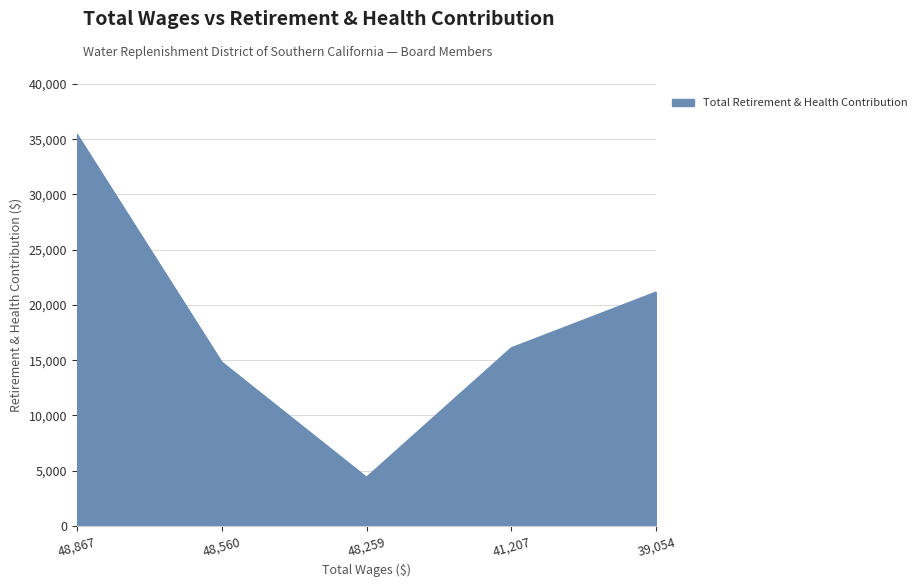

Which label corresponds to the smallest value in the chart?

48,259